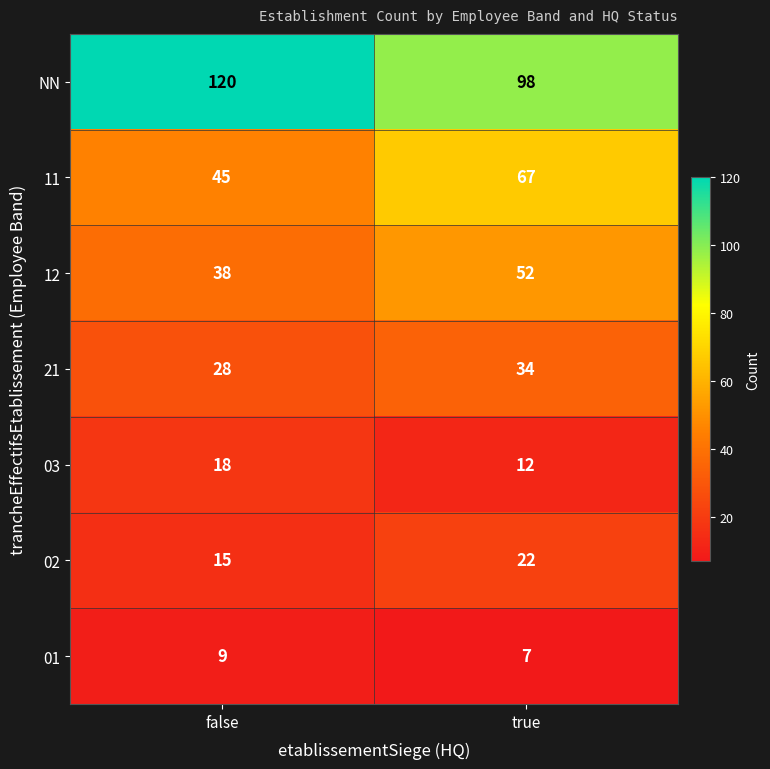

What is the difference between the 03 values at false and true?

6